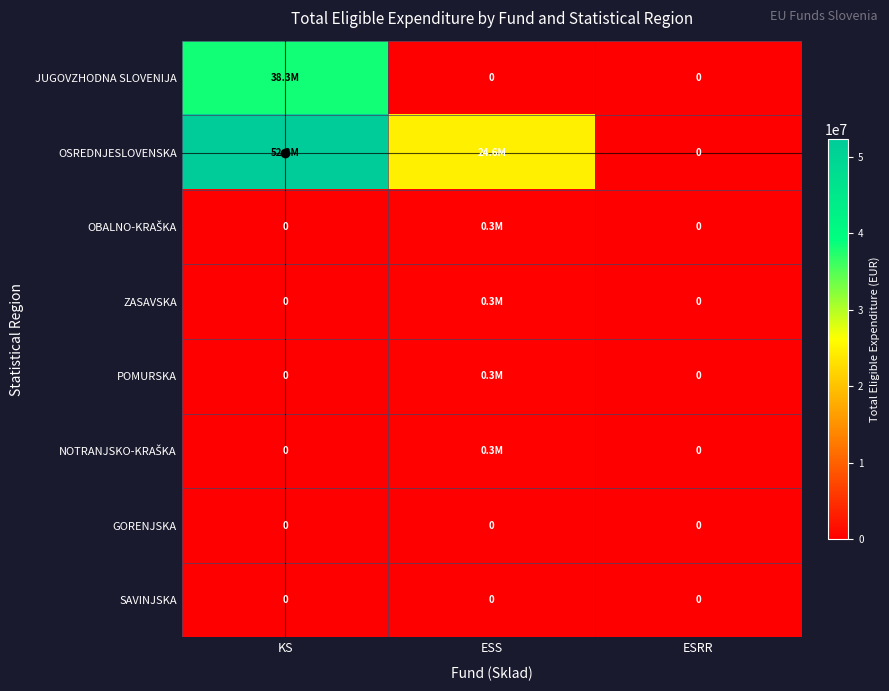

True or false: SAVINJSKA has a value of 0.0 at ESS.

True